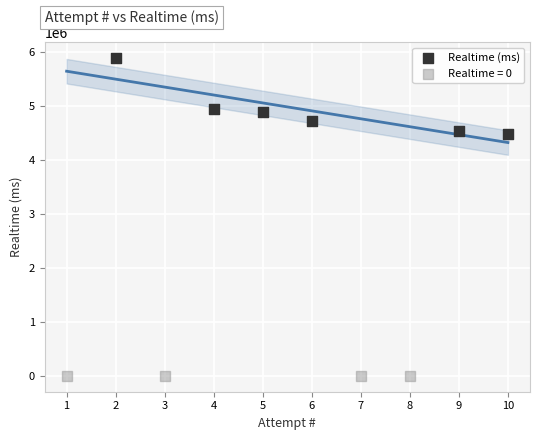

Which series contains the highest Y value?

Realtime (ms)